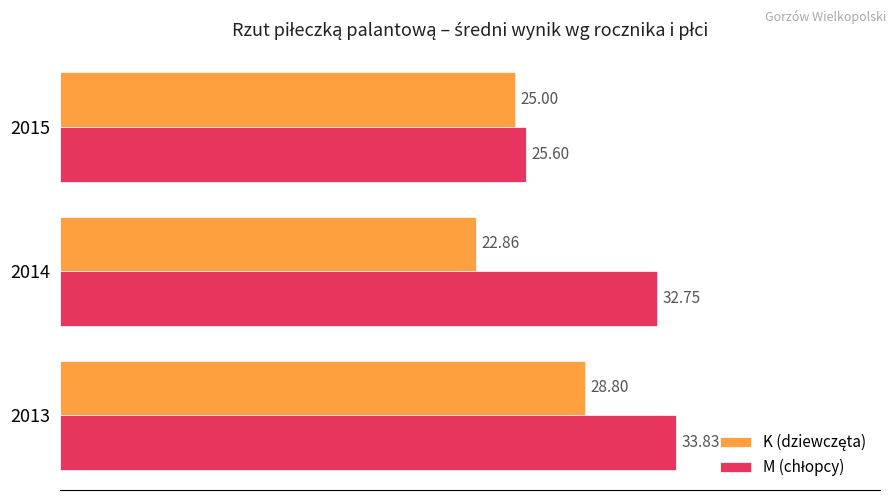

What is the spread (max minus min) of values at 2014?

9.9